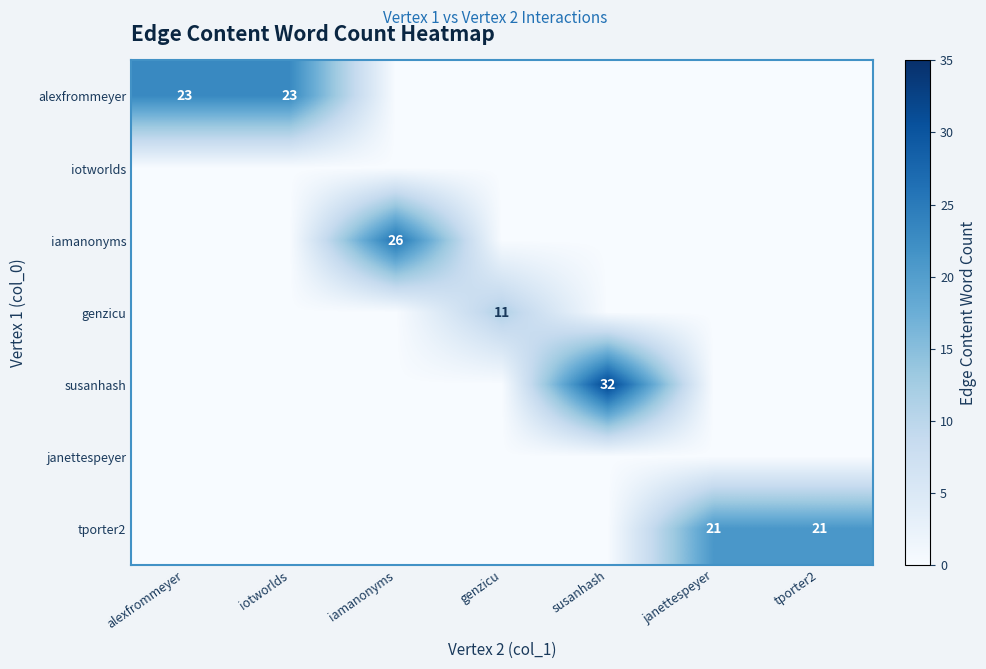

At which category is the sum across all series the highest?

susanhash